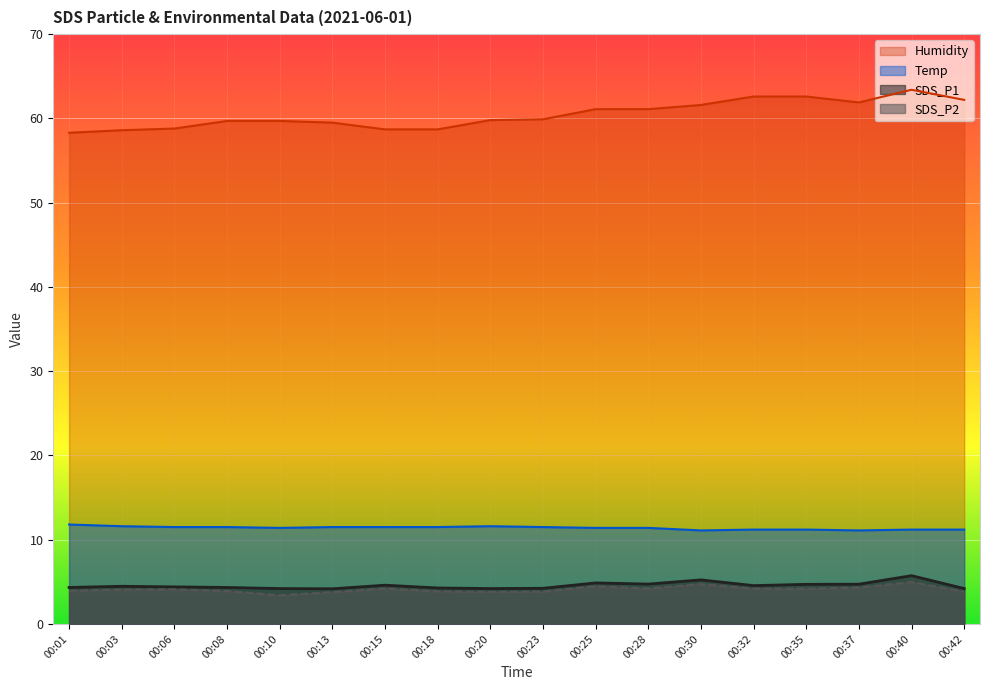

True or false: Humidity and SDS_P1 intersect in this chart.

False